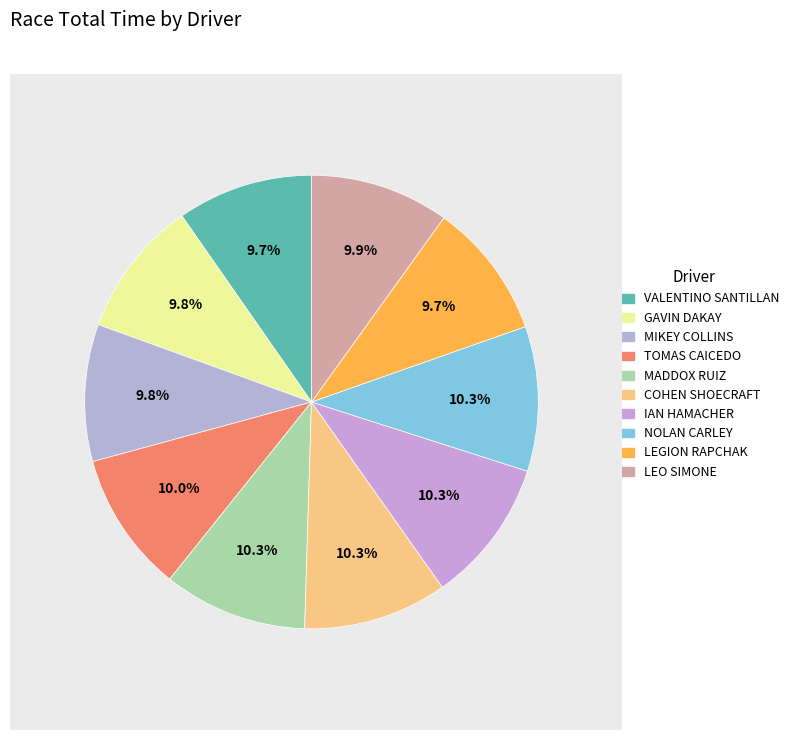

How many slices are in this pie chart?

10